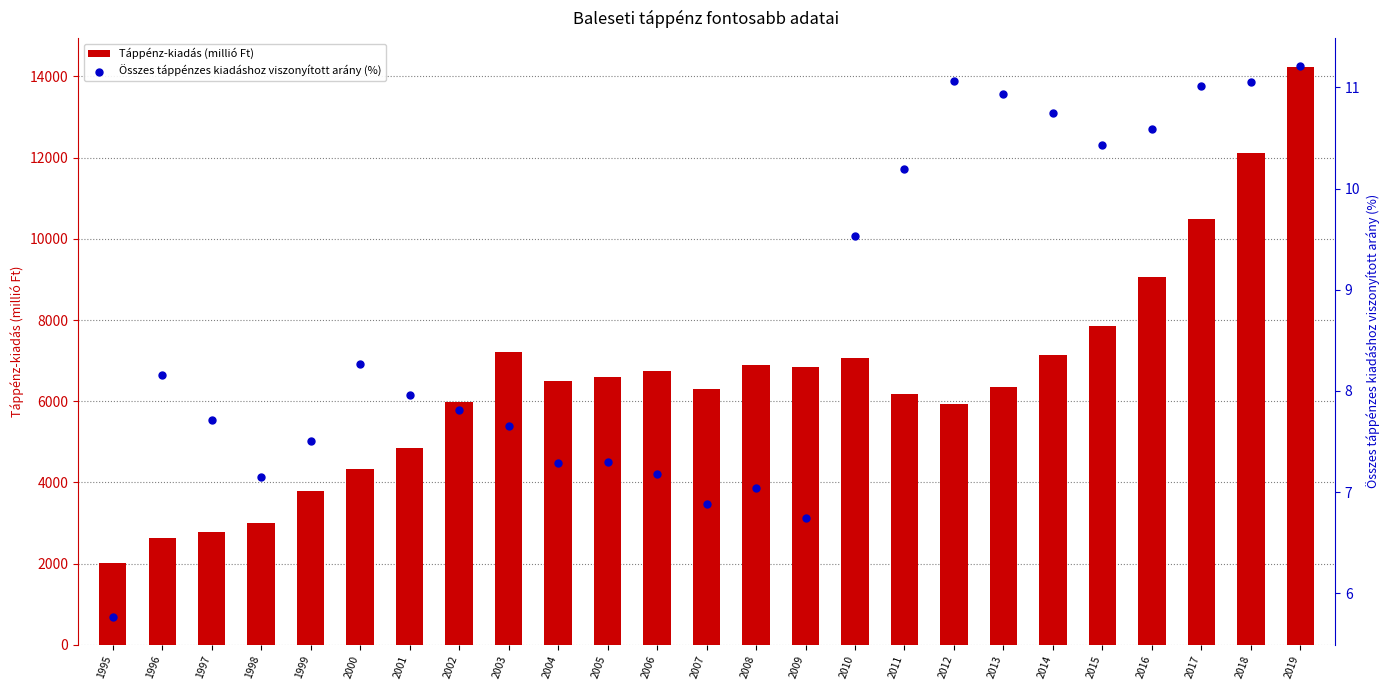

Which series contains the highest Y value?

Táppénz-kiadás (millió Ft)